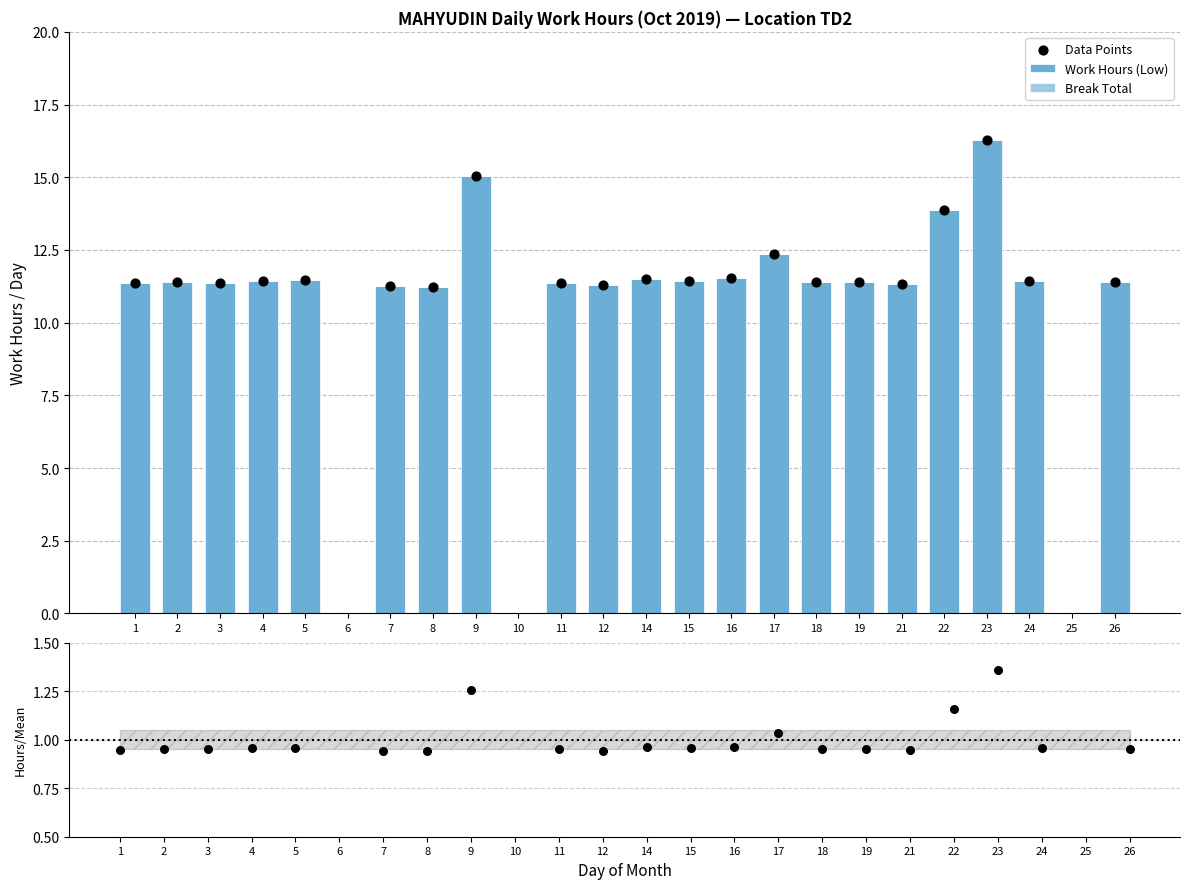

Between 25 and 21, which is larger?

21